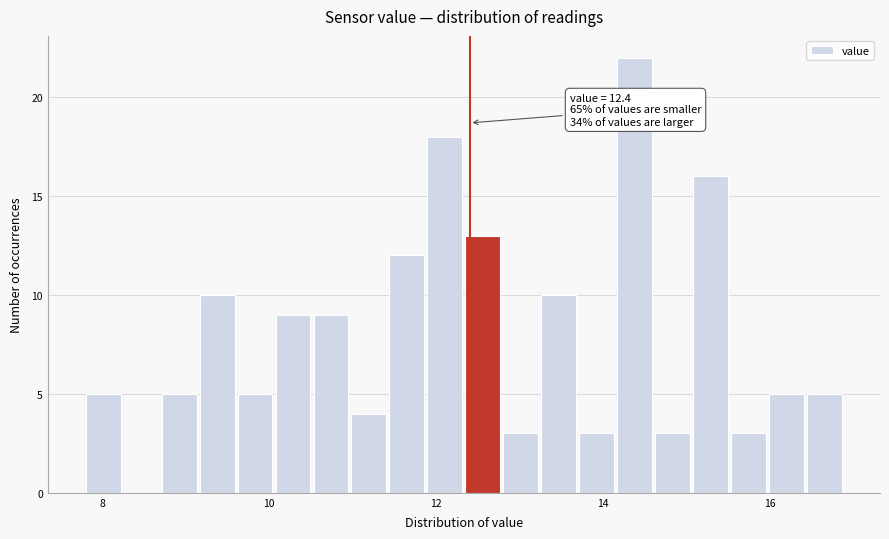

Around what value on the x-axis is the tallest bar? Give the approximate position of its centre, as read against the axis.

14.4